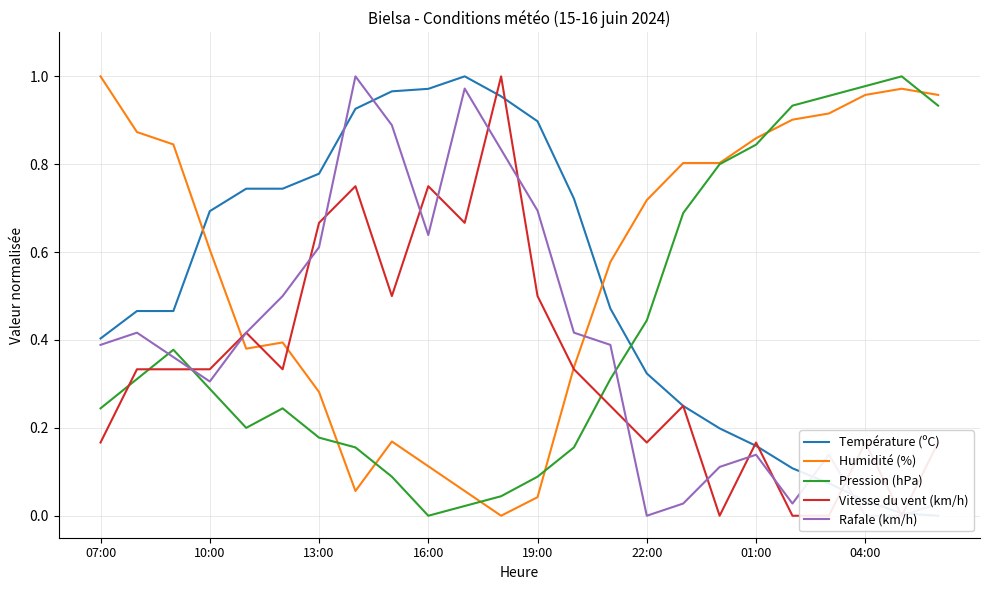

What is the difference between the maximum and second lowest values in the Humidité (%) series?

1.0